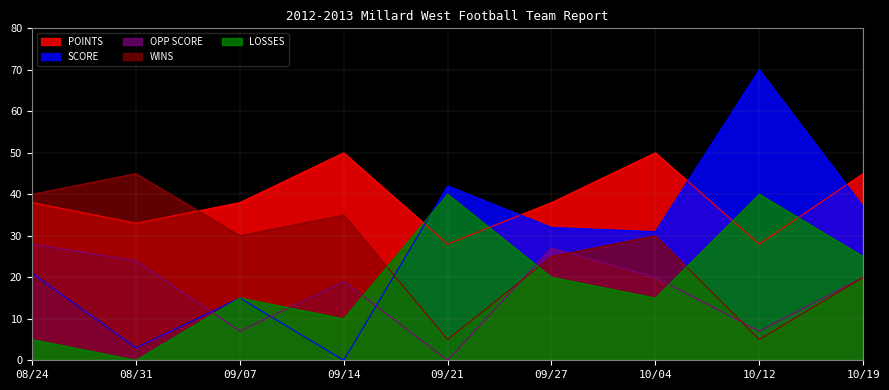

How many LOSSES values are between 10 and 25?

5